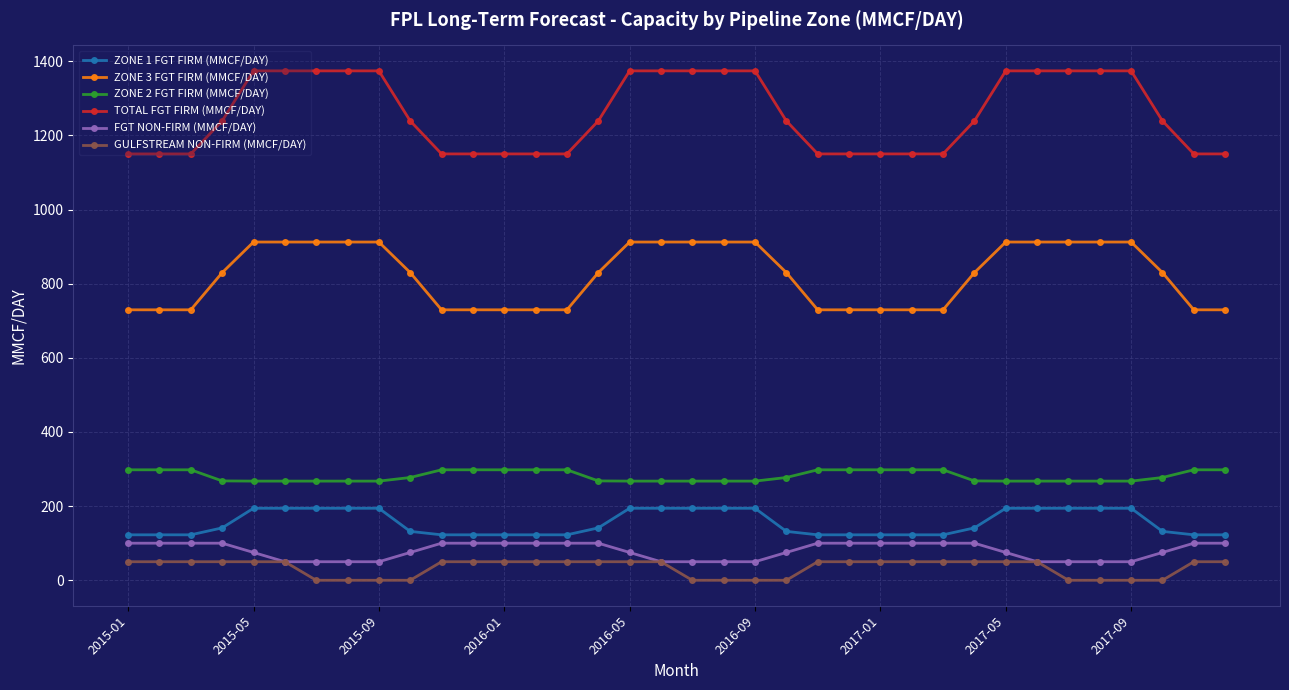

At how many categories does at least one series exceed 547?

36